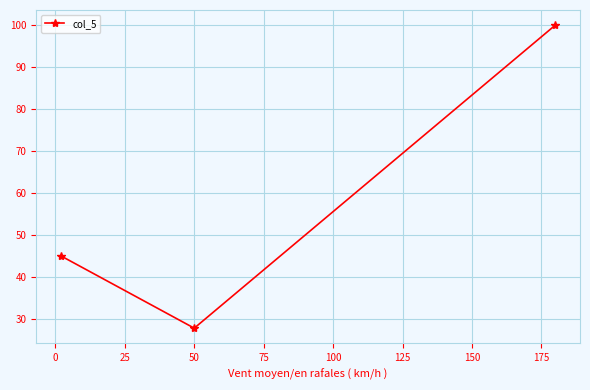

Does the chart have visible grid lines?

Yes